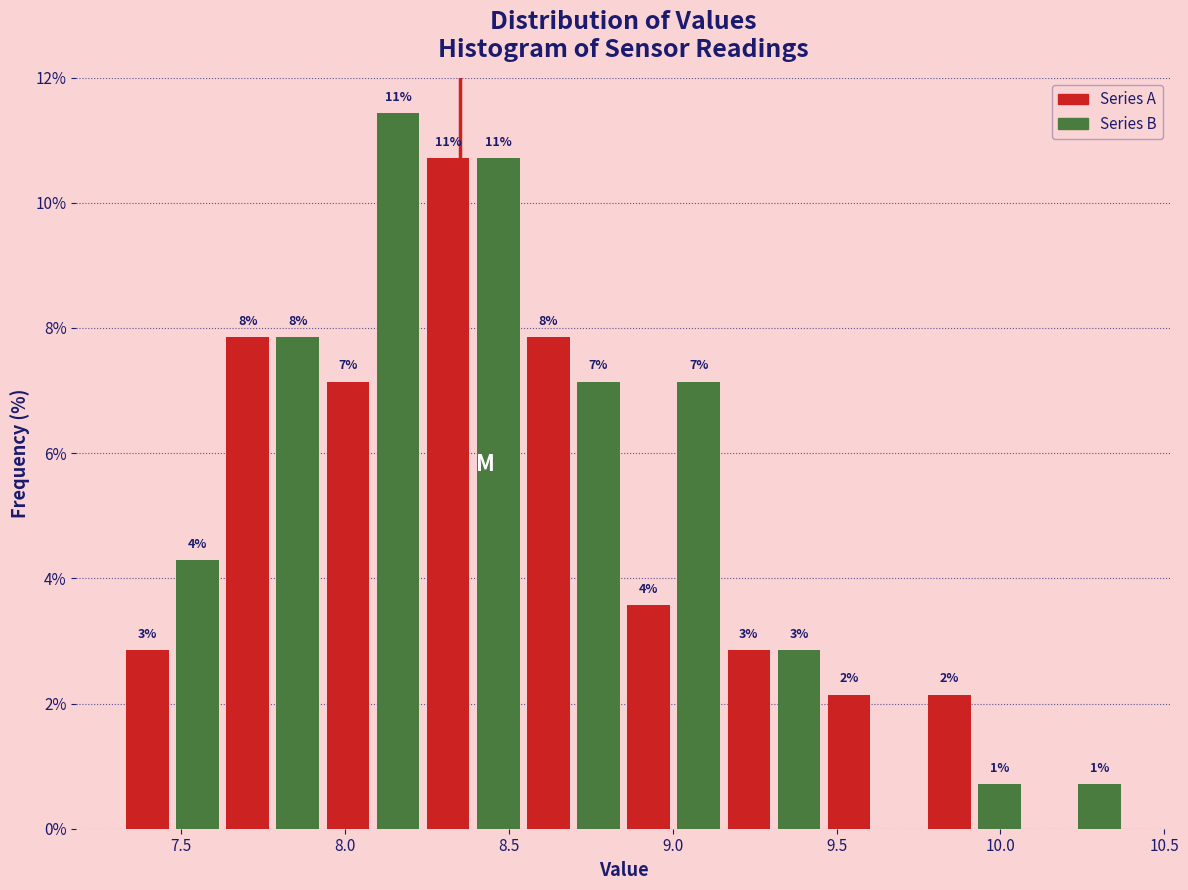

Around what value on the x-axis is the tallest bar? Give the approximate position of its centre, as read against the axis.

8.15